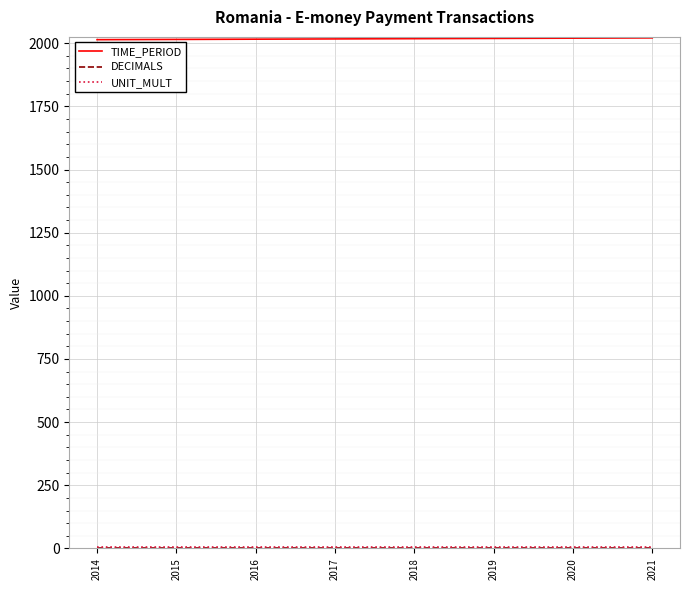

The value of TIME_PERIOD at 2015 is 3243. True or false?

False